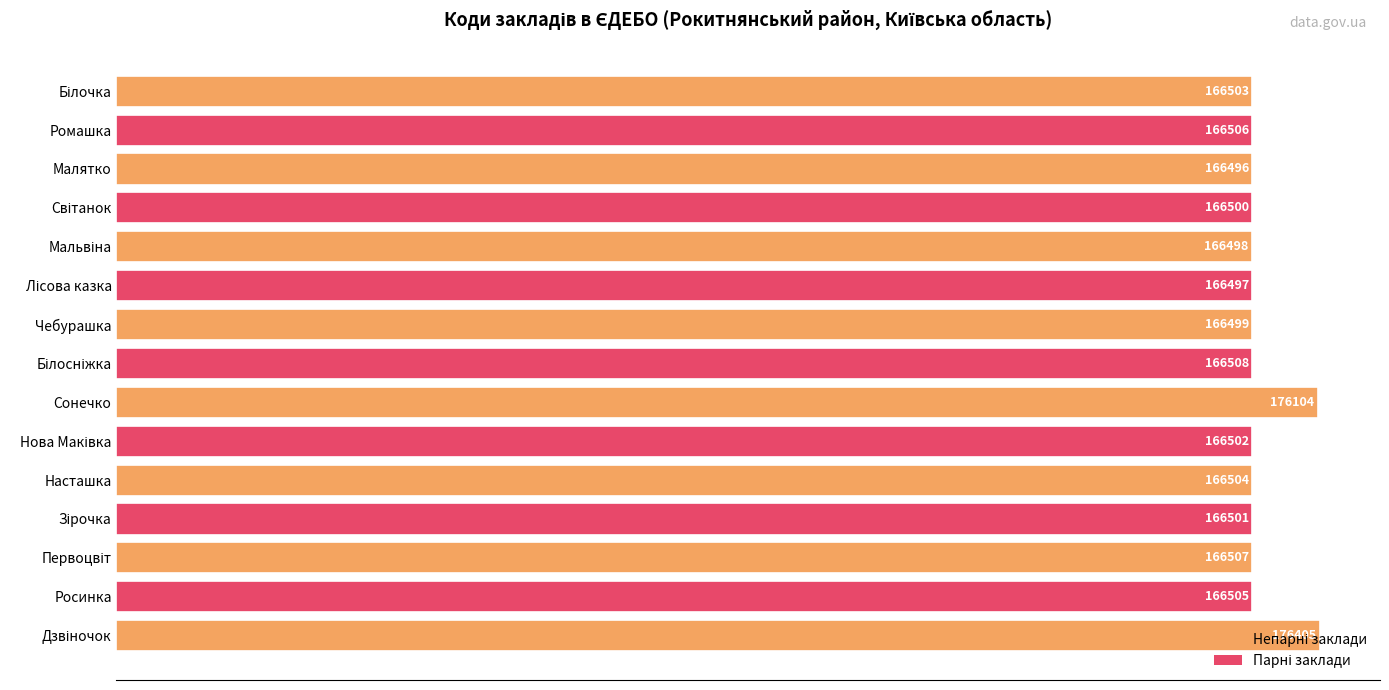

The chart shows a value of 38836 at Малятко. True or false?

False